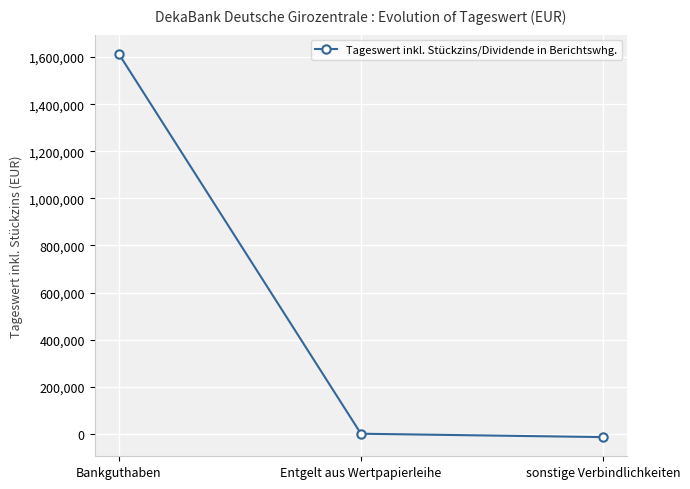

What is the label of the 1st point from the left?

Bankguthaben